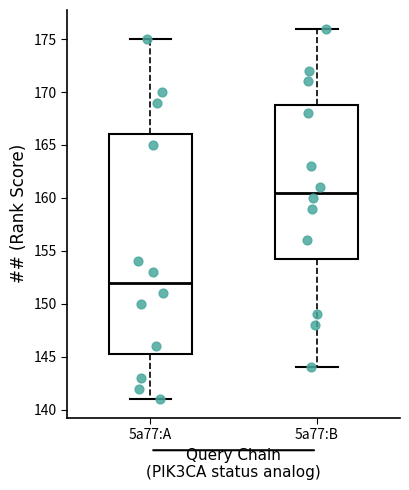

Which box's median line is the highest?

5a77:B